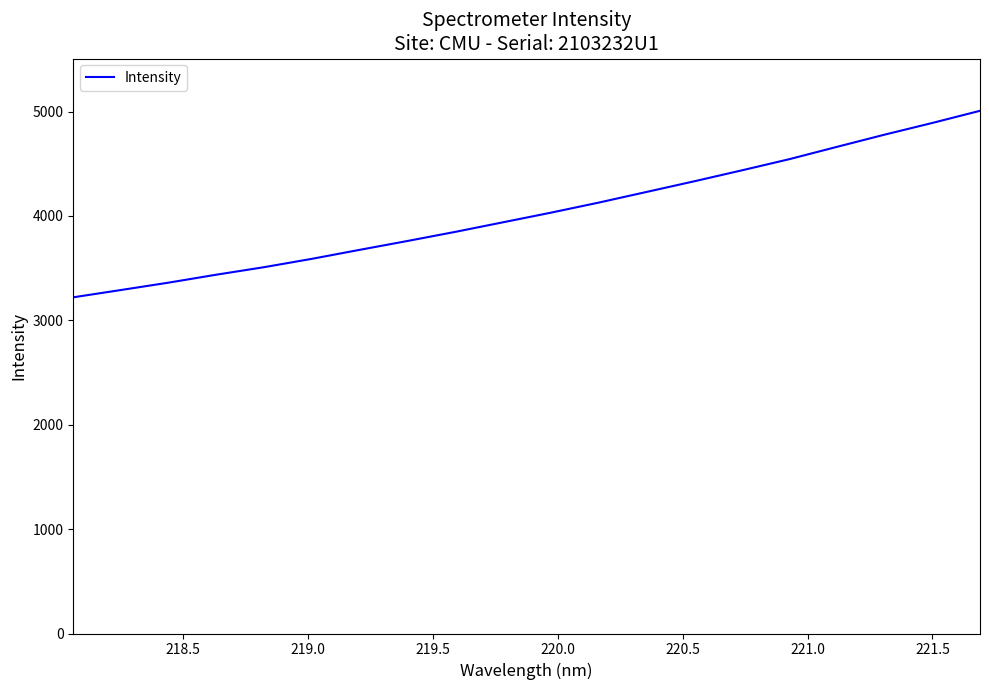

What is the difference between the maximum and minimum values?

1786.8